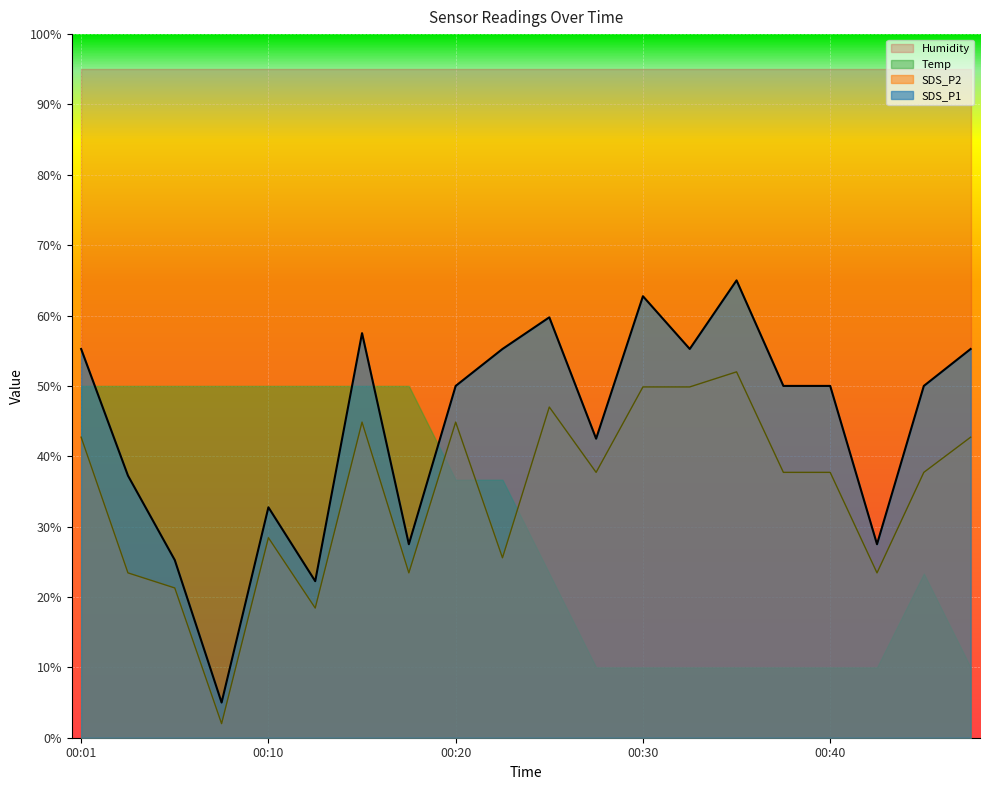

Which series has the widest spread of values?

SDS_P1